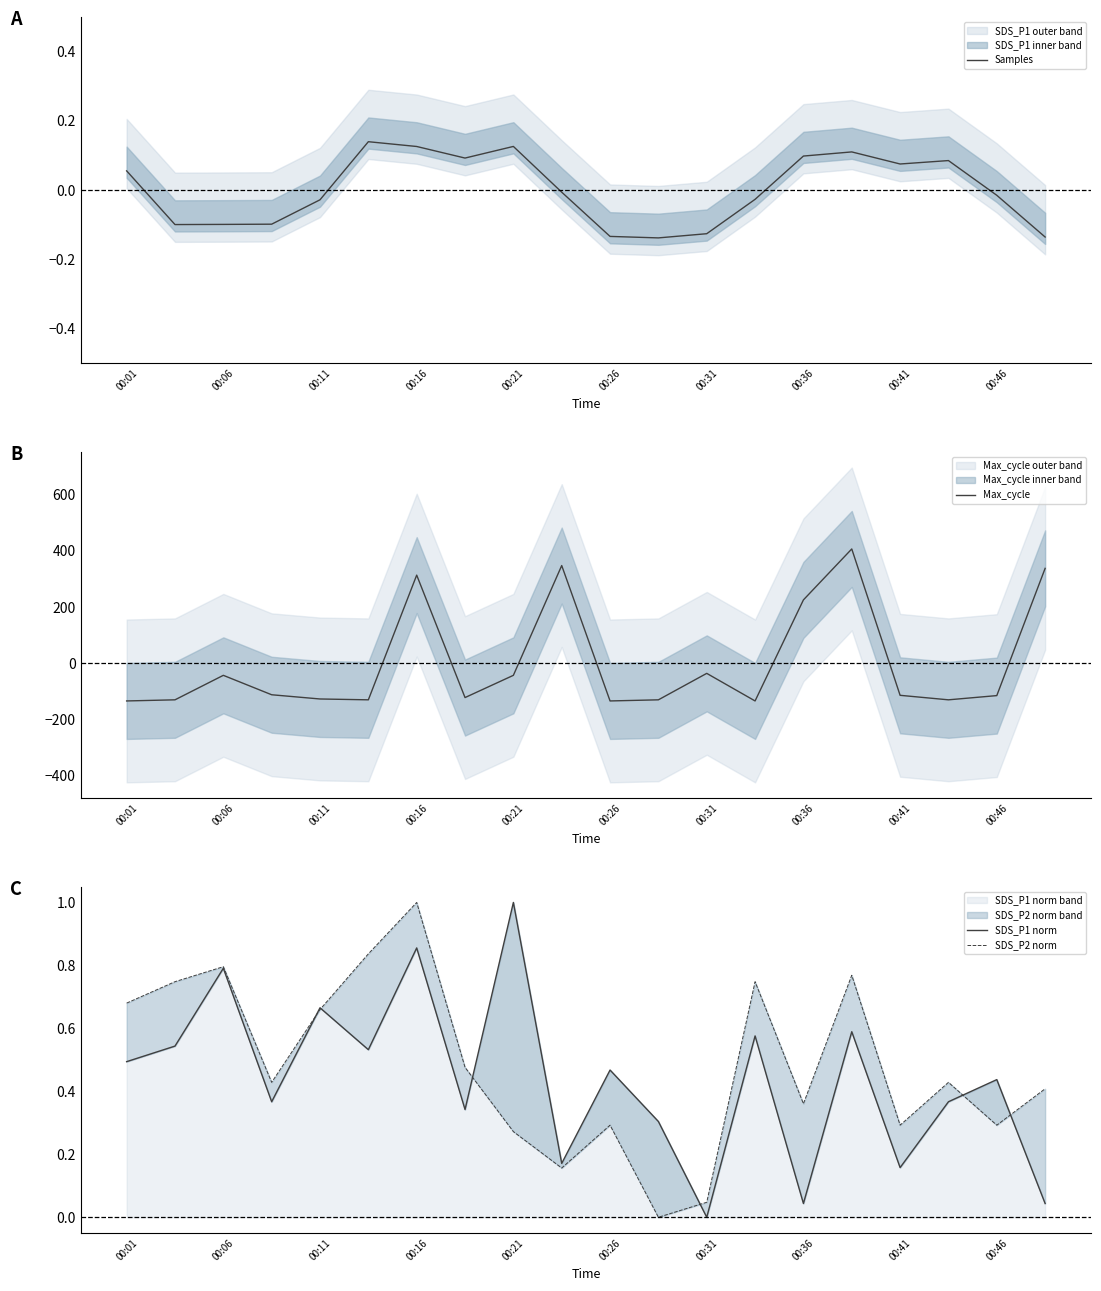

What is the smallest value displayed?

-133.7